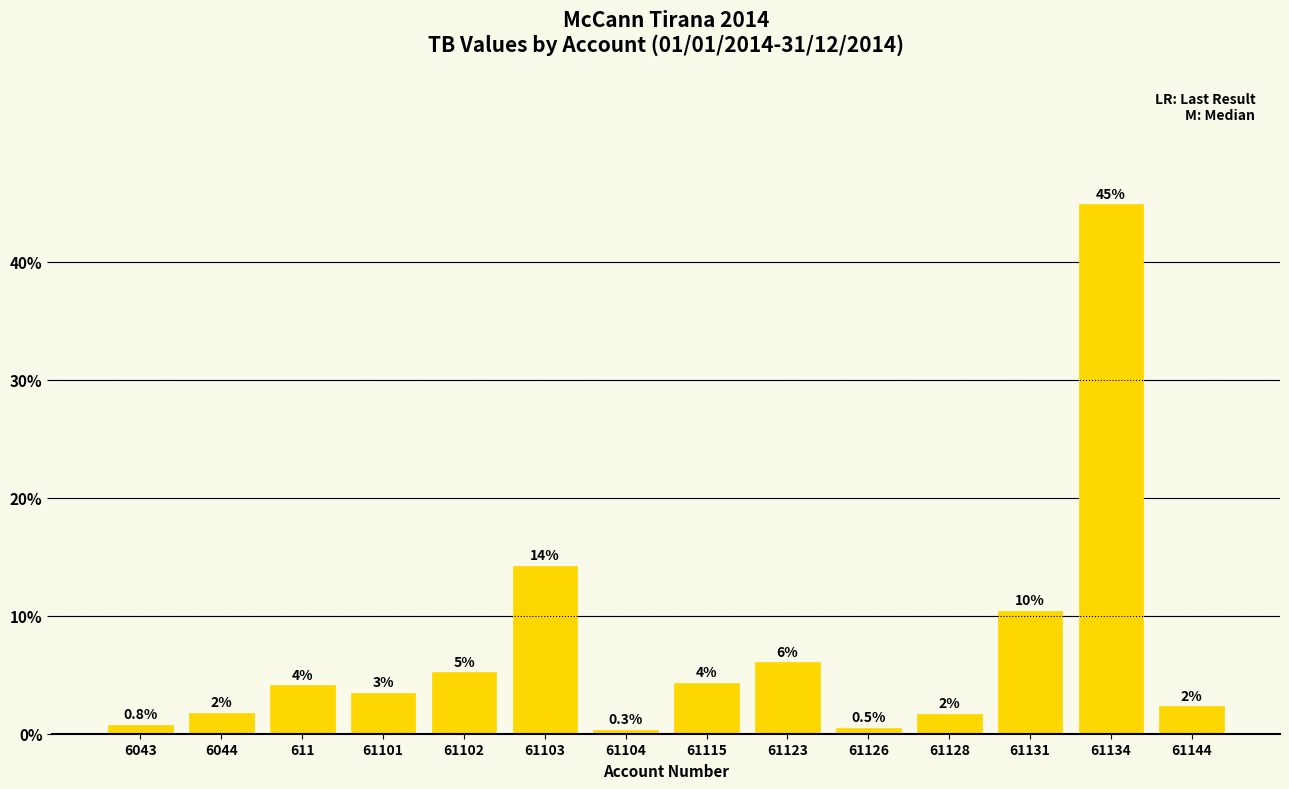

What is the difference between the values at 6044 and 61103?

12.5